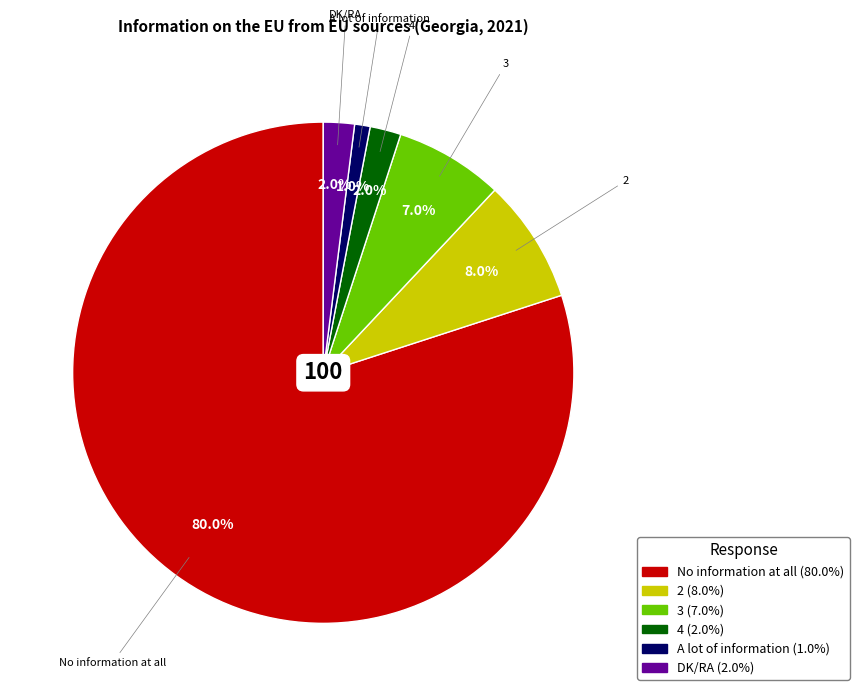

What is the largest slice in the pie chart?

No information at all